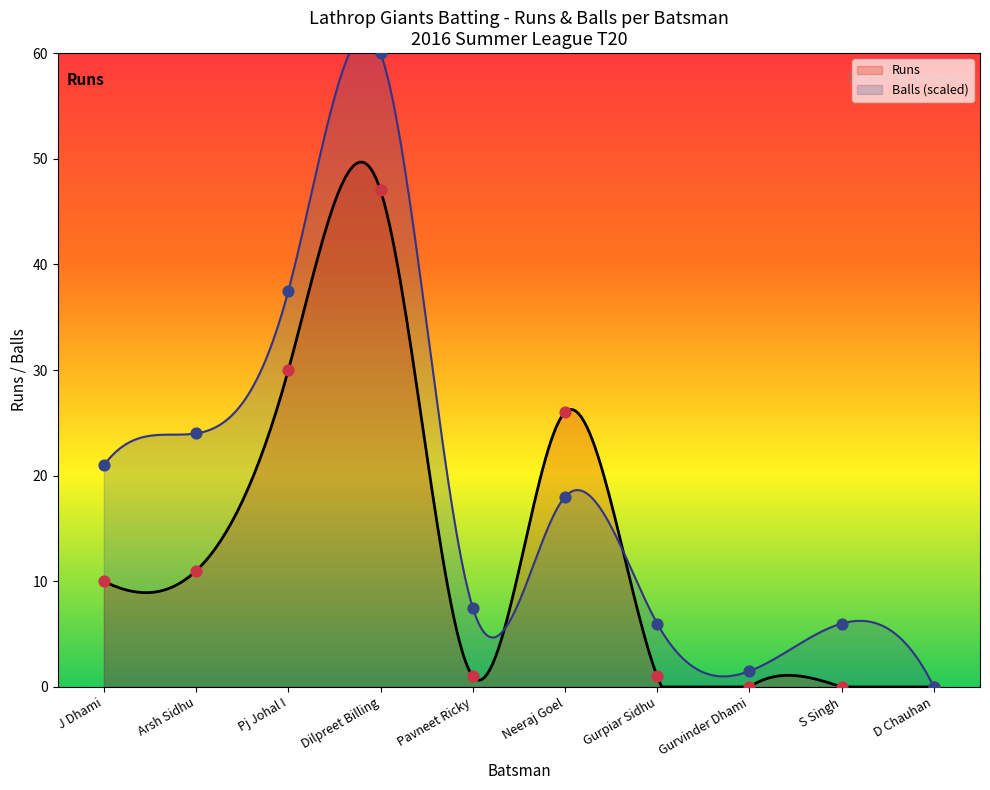

What is the ratio of the value at Pj Johal I to the value at Arsh Sidhu?

2.7